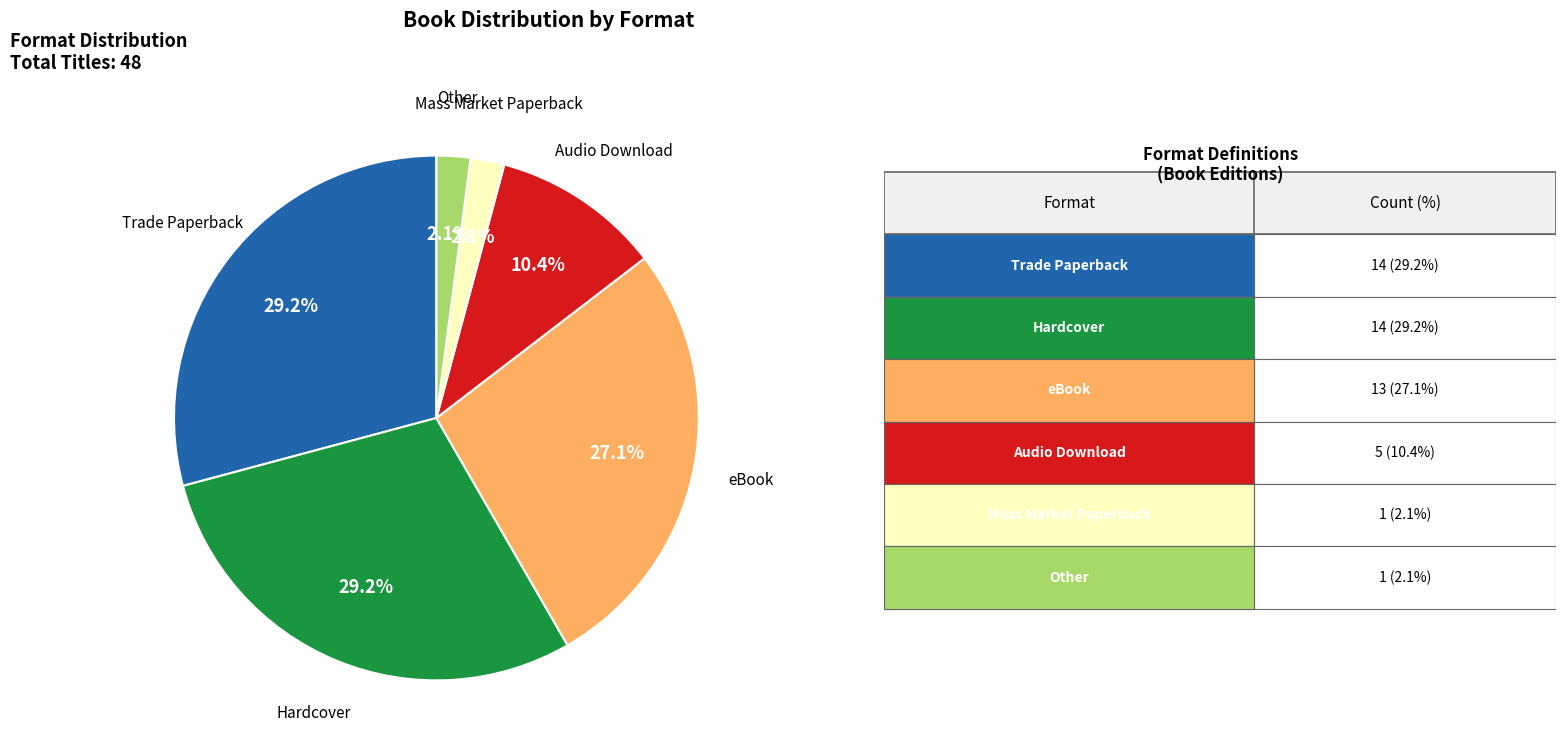

What percentage is NOT represented by eBook?

72.9%